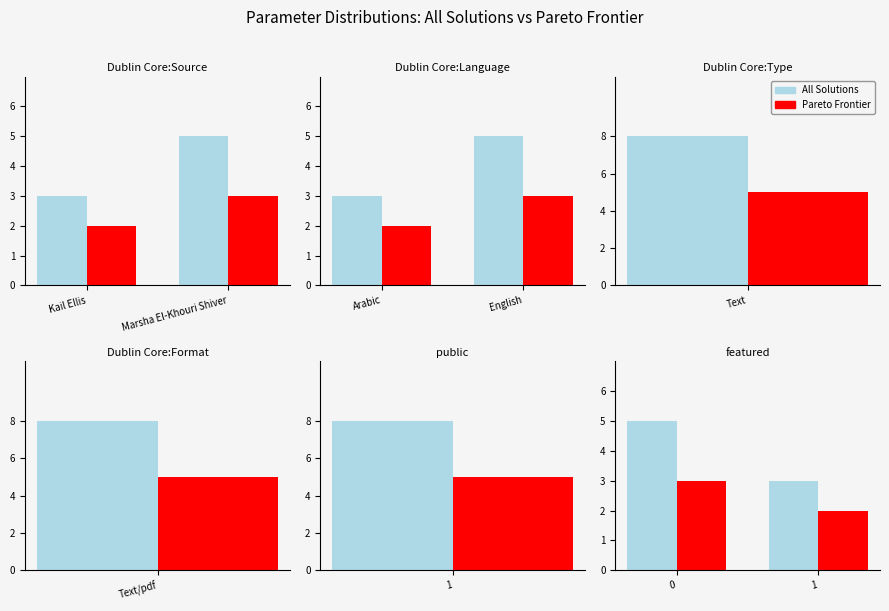

List the series in order of their peak value, lowest first.

Pareto Frontier, All Solutions